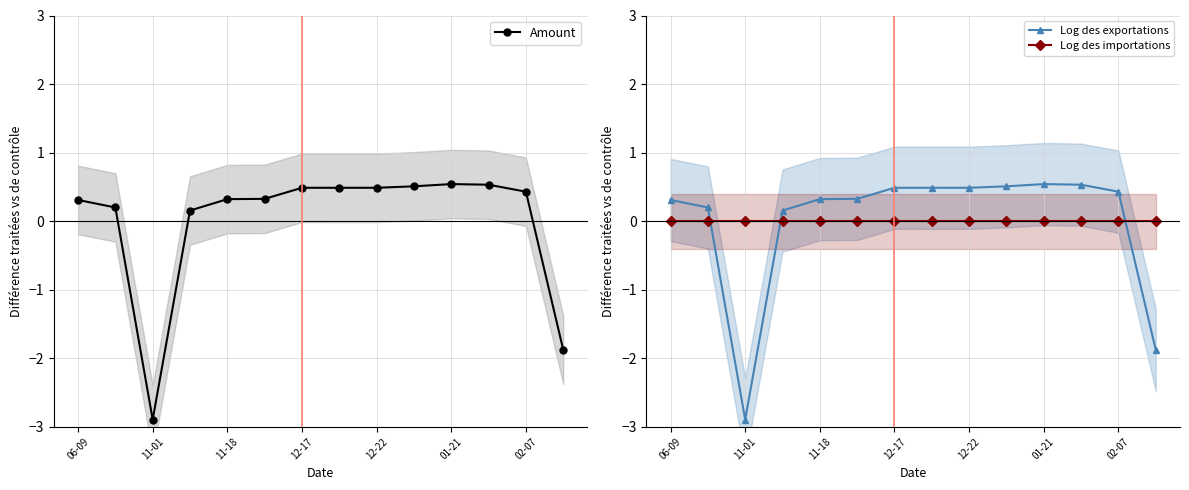

True or false: Log des importations and Log des exportations intersect in this chart.

True